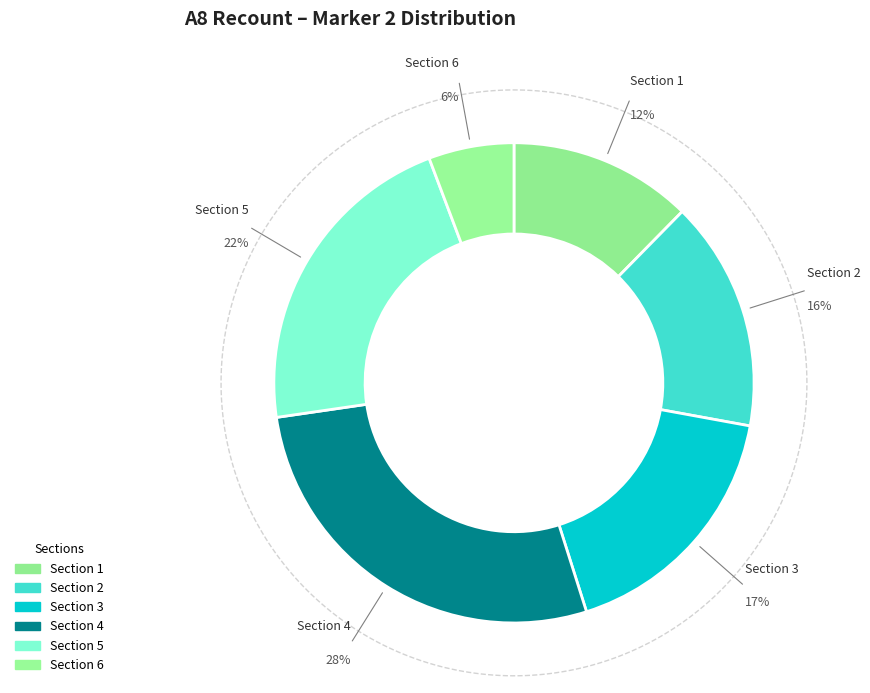

Is Section 5 the majority of the pie?

No